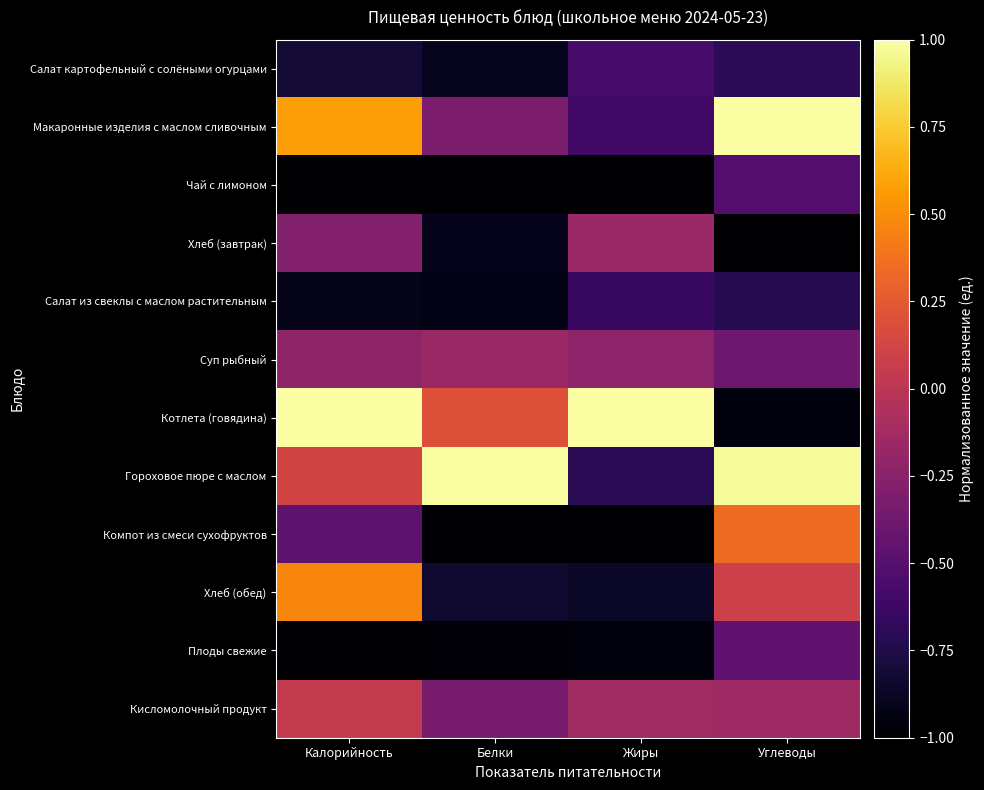

Reading left to right, extract all data points from this chart.

Салат картофельный с солёными огурцами: Калорийность=-0.8	Белки=-0.9	Жиры=-0.6	Углеводы=-0.7
Макаронные изделия с маслом сливочным: Калорийность=0.6	Белки=-0.3	Жиры=-0.6	Углеводы=1.0
Чай с лимоном: Калорийность=-1.0	Белки=-1.0	Жиры=-1.0	Углеводы=-0.5
Хлеб (завтрак): Калорийность=-0.3	Белки=-0.9	Жиры=-0.2	Углеводы=-1.0
Салат из свеклы с маслом растительным: Калорийность=-0.9	Белки=-0.9	Жиры=-0.6	Углеводы=-0.7
Суп рыбный: Калорийность=-0.2	Белки=-0.2	Жиры=-0.2	Углеводы=-0.4
Котлета (говядина): Калорийность=1.0	Белки=0.2	Жиры=1.0	Углеводы=-0.9
Гороховое пюре с маслом: Калорийность=0.1	Белки=1.0	Жиры=-0.7	Углеводы=1.0
Компот из смеси сухофруктов: Калорийность=-0.5	Белки=-1.0	Жиры=-1.0	Углеводы=0.3
Хлеб (обед): Калорийность=0.5	Белки=-0.8	Жиры=-0.9	Углеводы=0.1
Плоды свежие: Калорийность=-1.0	Белки=-1.0	Жиры=-1.0	Углеводы=-0.5
Кисломолочный продукт: Калорийность=0.0	Белки=-0.3	Жиры=-0.1	Углеводы=-0.1